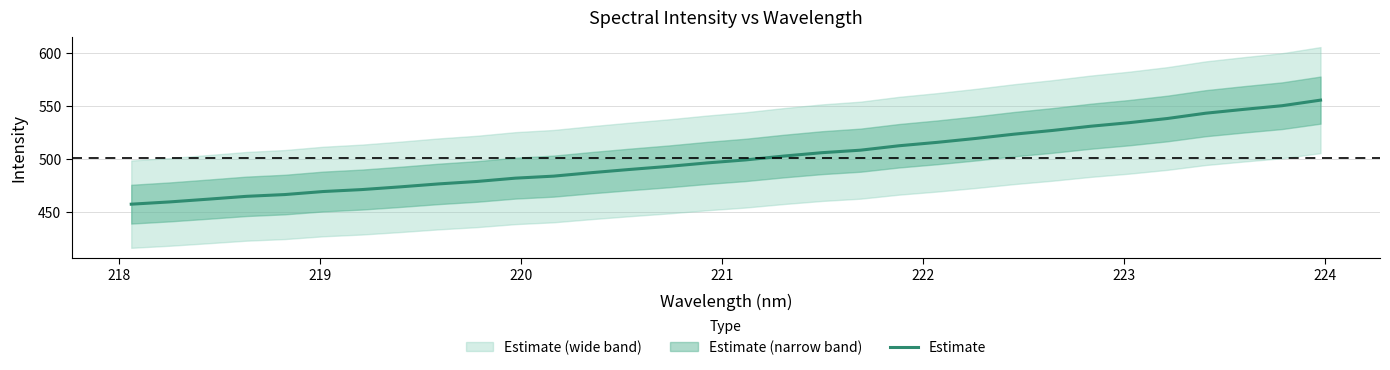

What is the minimum value for Estimate?

457.4